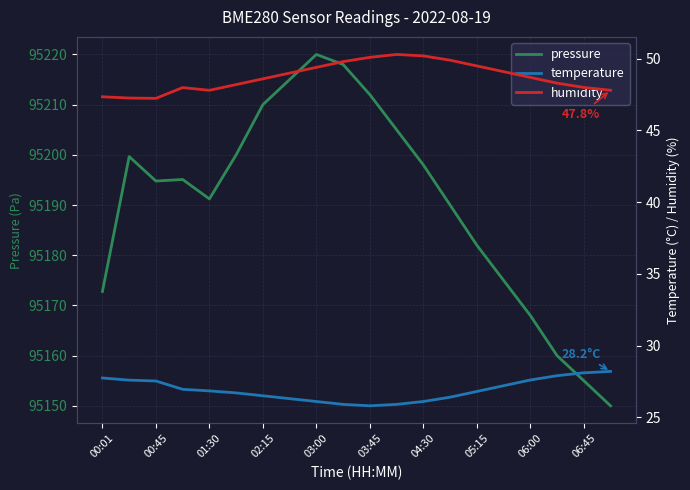

Is it true that pressure equals 95198.0 at 04:30?

True